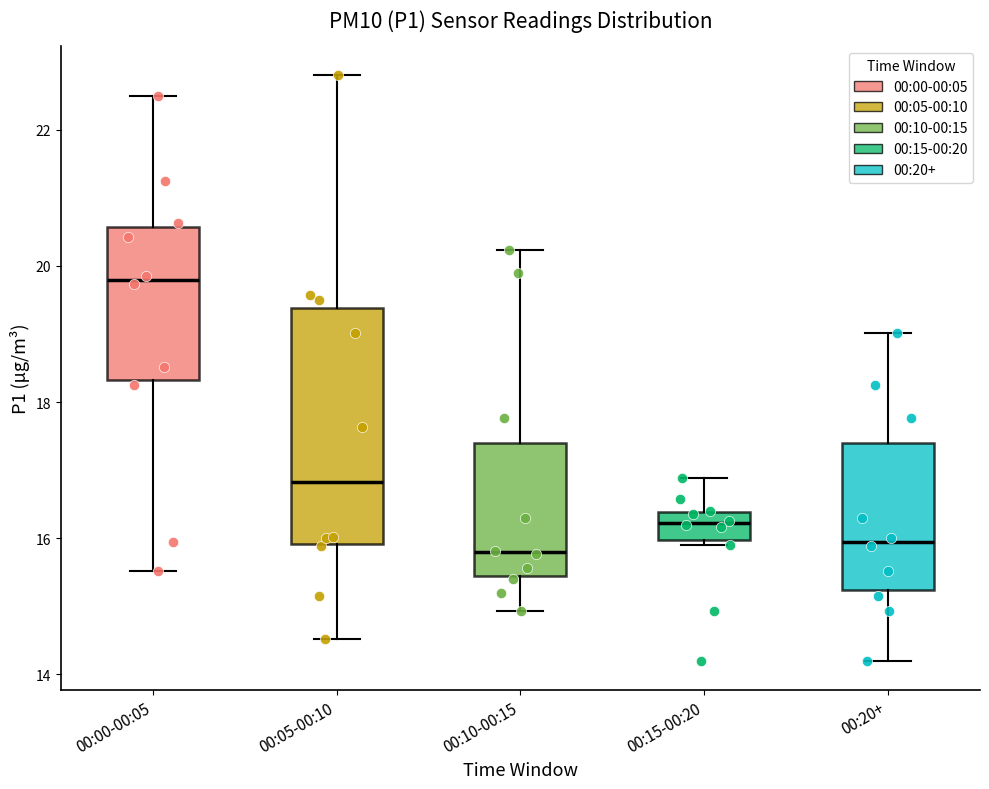

Which box is the tallest, from its lower edge to its upper edge?

00:05-00:10